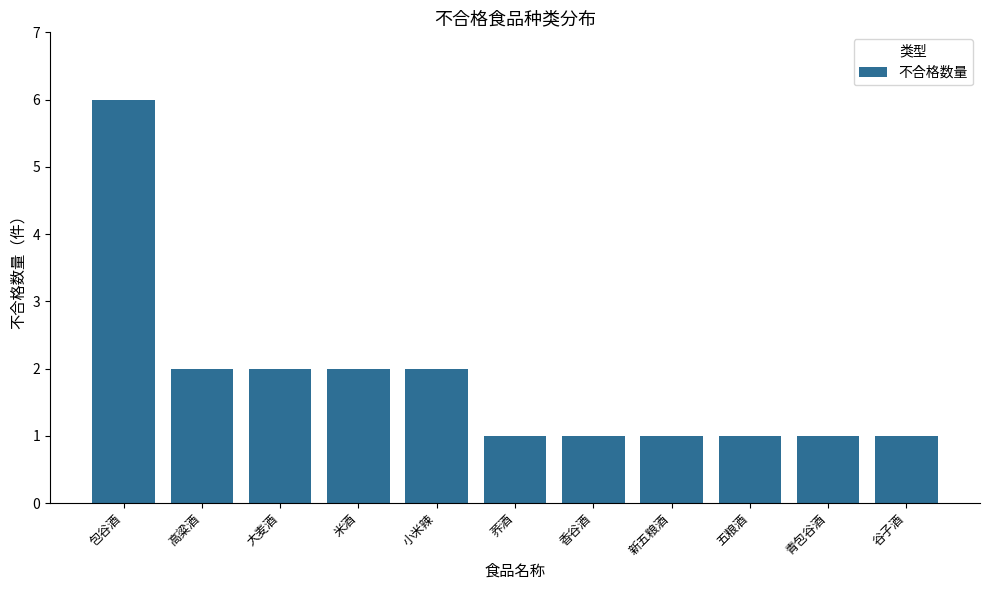

How many values are between 1 and 2?

10